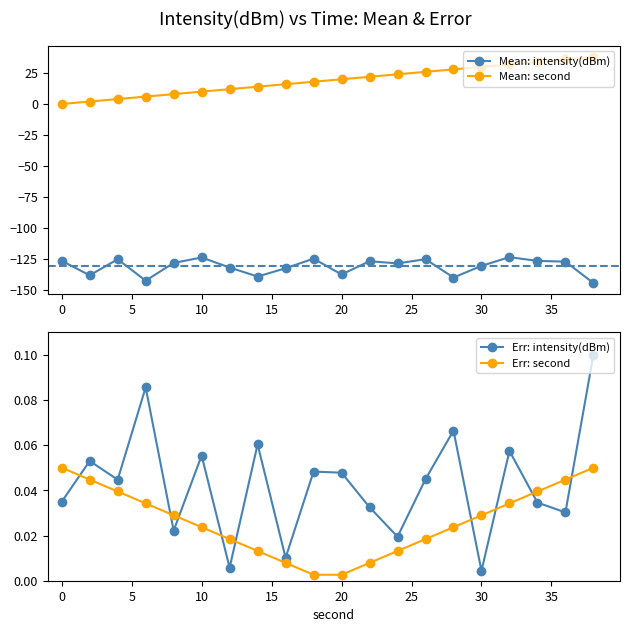

True or false: Mean: intensity(dBm) and Mean: second intersect in this chart.

False